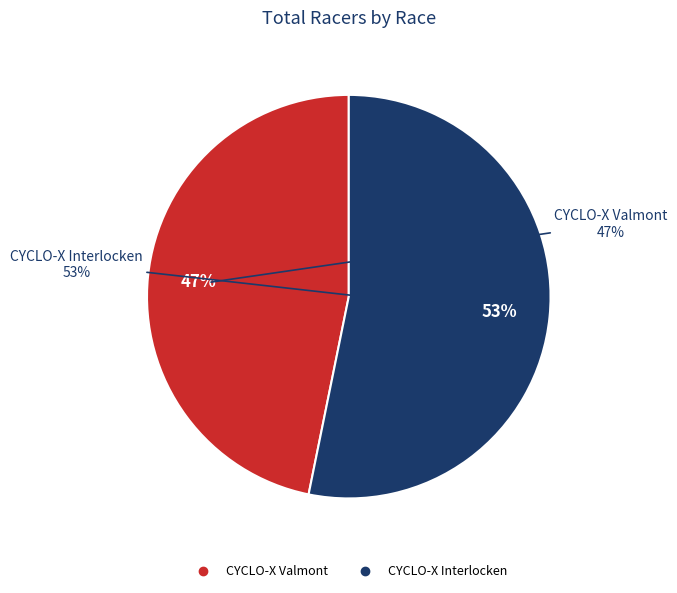

How many slices are in this pie chart?

2